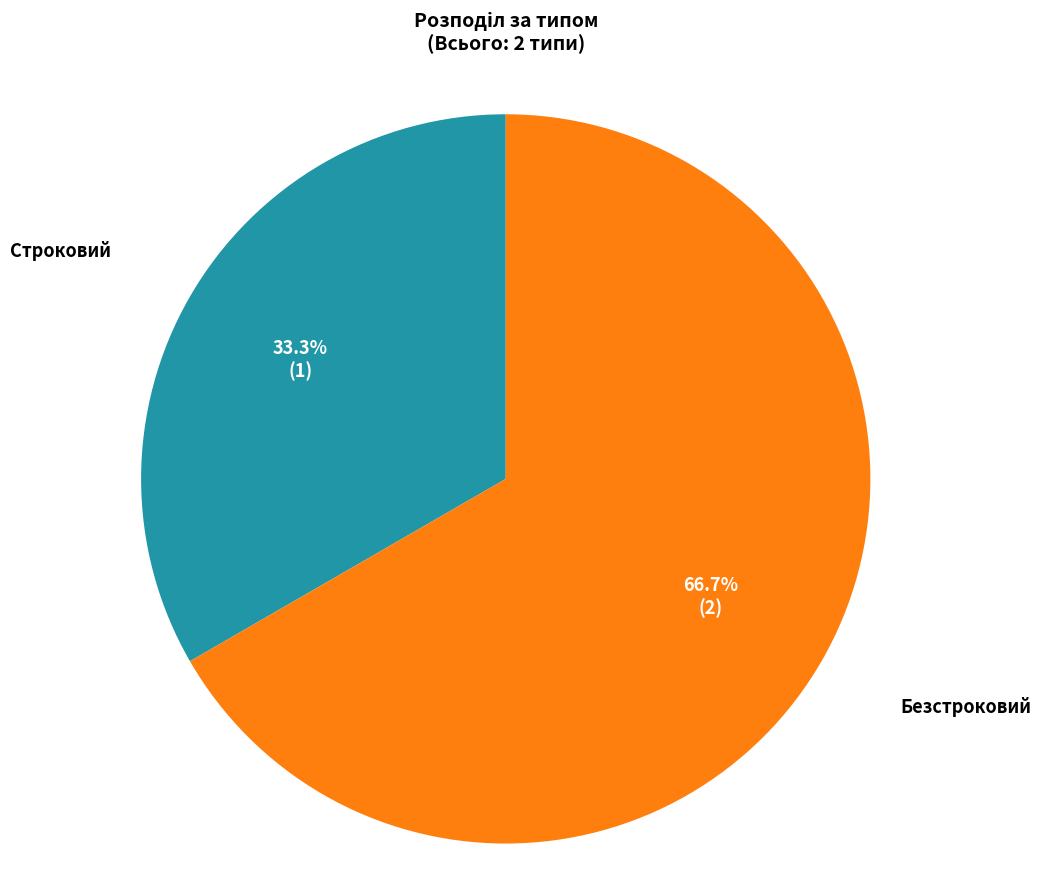

Rank the categories by value from lowest to highest.

Строковий, Безстроковий